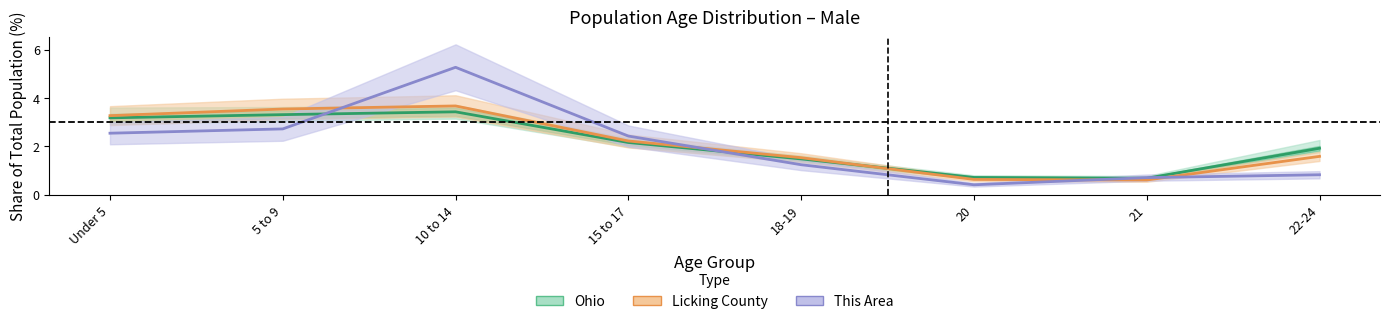

Which category has the lowest value in the Ohio series?

21